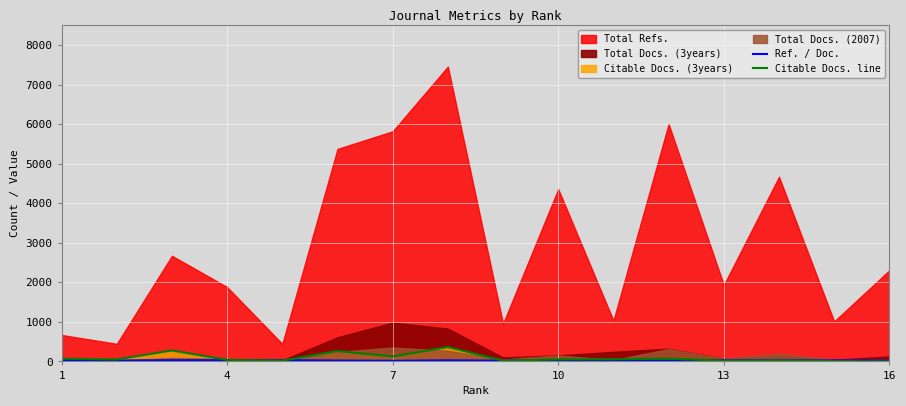

The value of Citable Docs. line at 16 is 0. True or false?

True